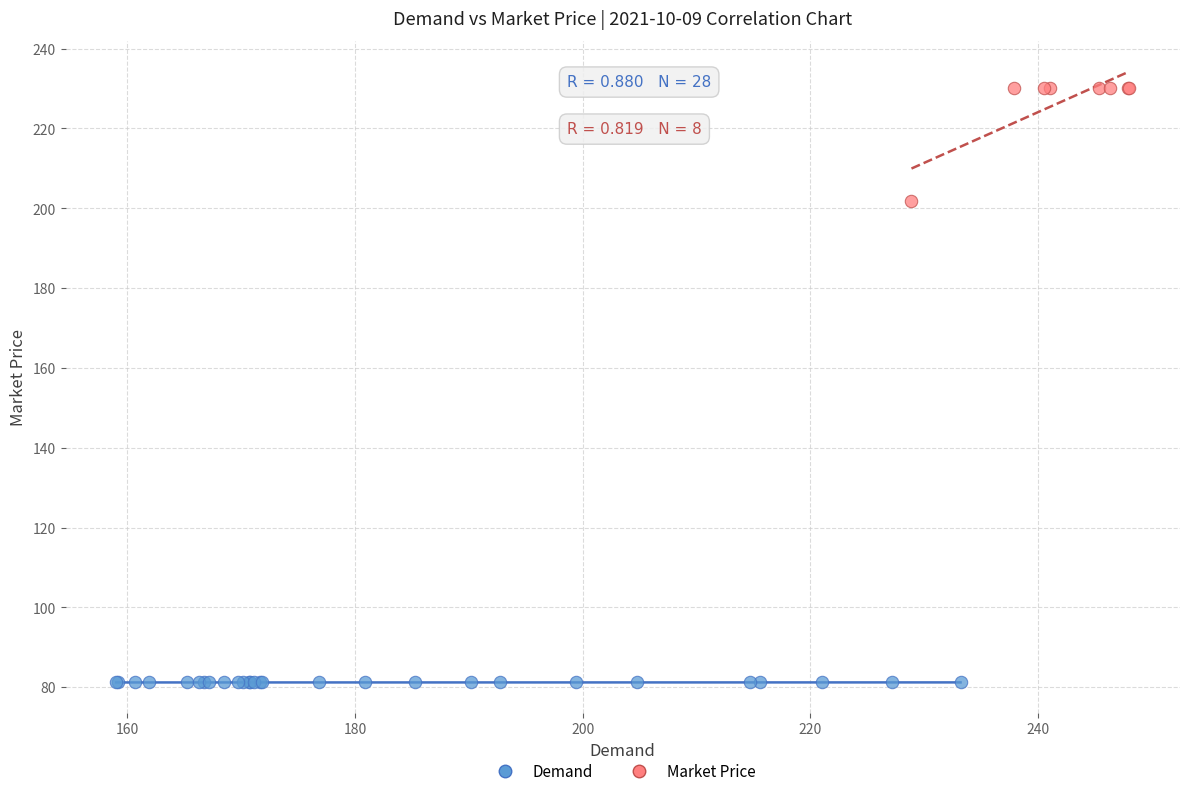

Which series reaches the minimum Y coordinate?

Demand